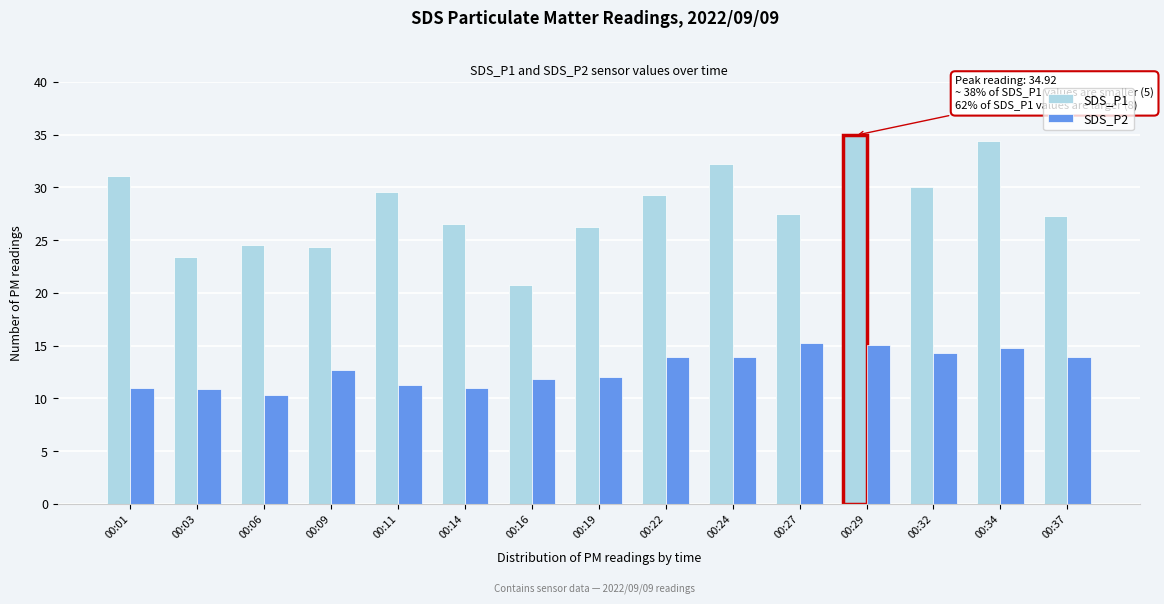

The value of SDS_P2 at 00:34 is 14.8. True or false?

True